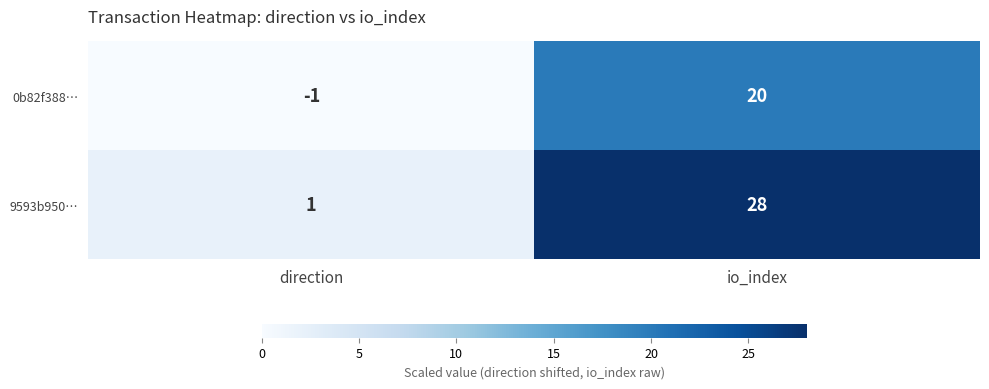

What is the difference between the 0b82f388… values at direction and io_index?

21